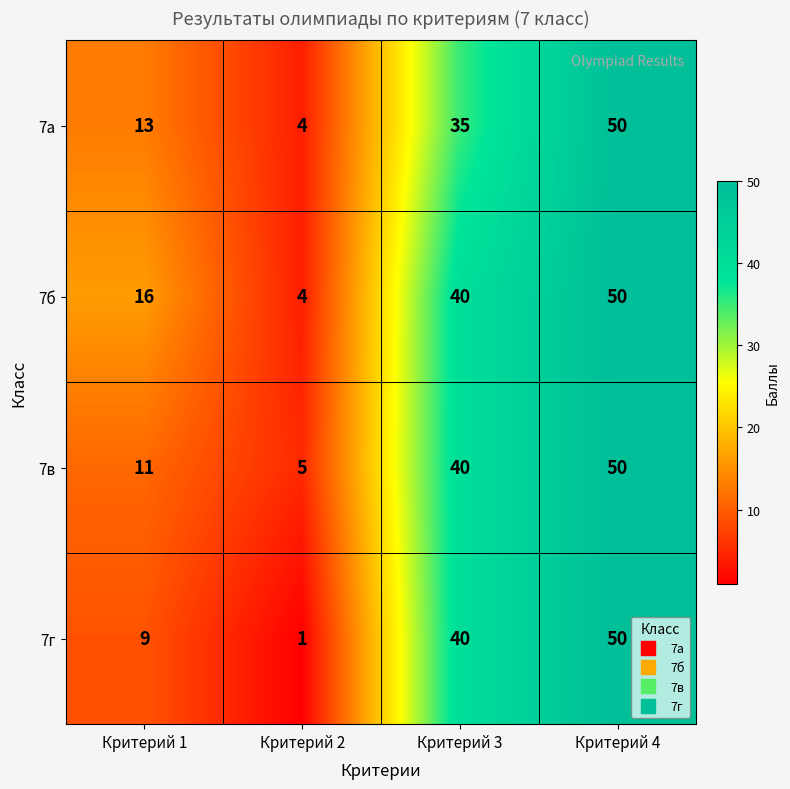

Which series changed the most between Критерий 1 and Критерий 2?

7б